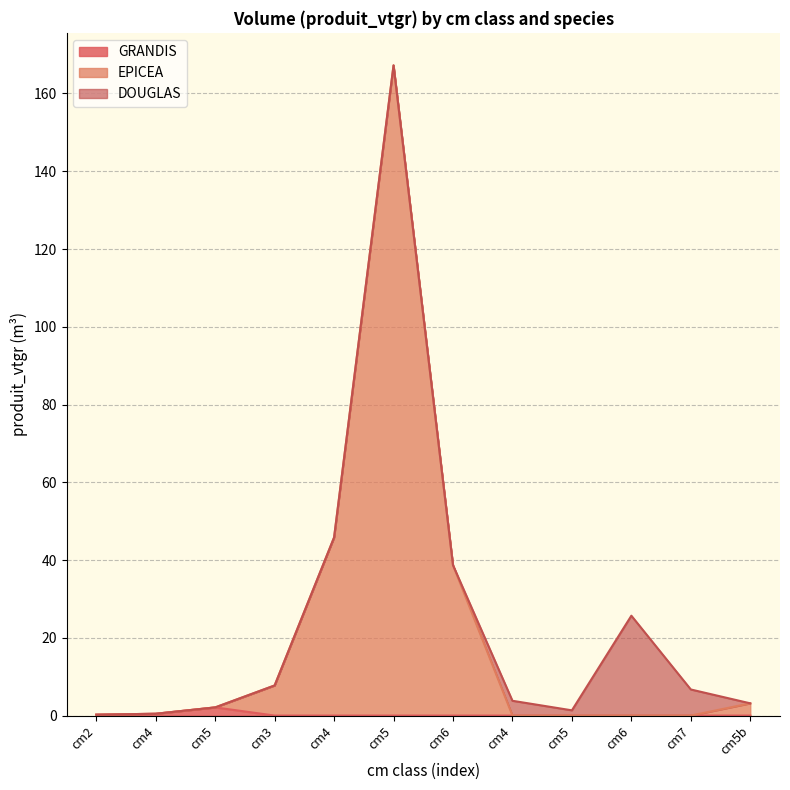

Is it true that EPICEA equals 0.3 at cm2?

False